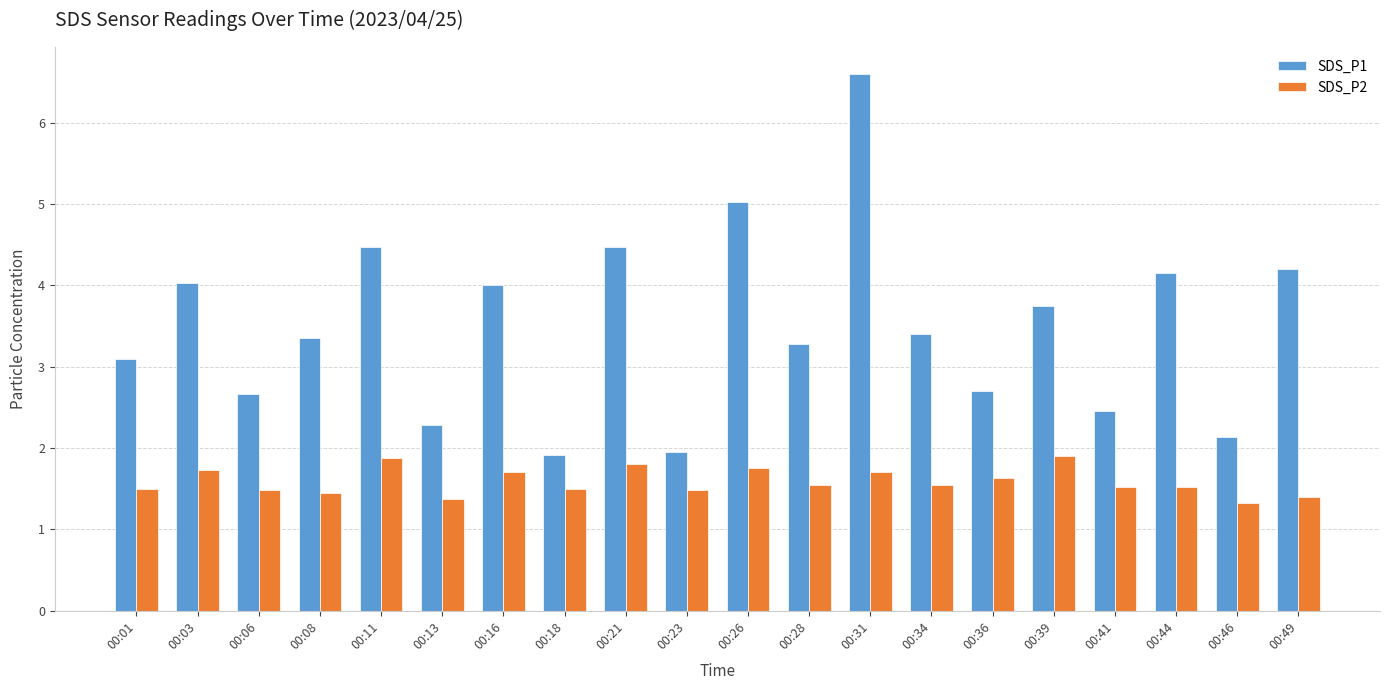

Which label corresponds to the largest value in the chart?

00:31